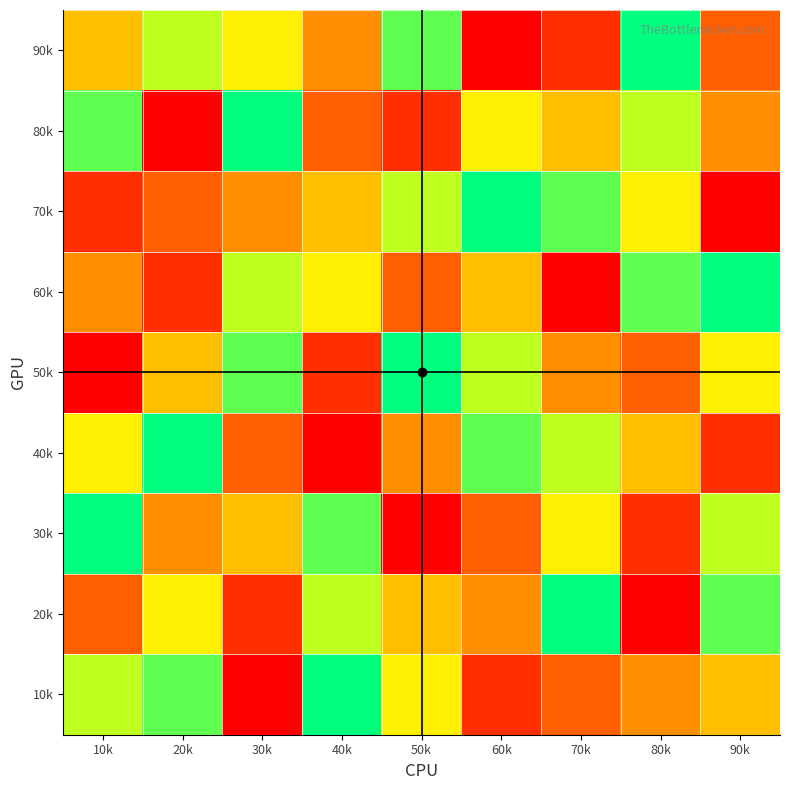

Reading right to left, transcribe all the data shown in this chart.

90k: 90k=3	80k=9	70k=2	60k=1	50k=8	40k=4	30k=6	20k=7	10k=5
80k: 90k=4	80k=7	70k=5	60k=6	50k=2	40k=3	30k=9	20k=1	10k=8
70k: 90k=1	80k=6	70k=8	60k=9	50k=7	40k=5	30k=4	20k=3	10k=2
60k: 90k=9	80k=8	70k=1	60k=5	50k=3	40k=6	30k=7	20k=2	10k=4
50k: 90k=6	80k=3	70k=4	60k=7	50k=9	40k=2	30k=8	20k=5	10k=1
40k: 90k=2	80k=5	70k=7	60k=8	50k=4	40k=1	30k=3	20k=9	10k=6
30k: 90k=7	80k=2	70k=6	60k=3	50k=1	40k=8	30k=5	20k=4	10k=9
20k: 90k=8	80k=1	70k=9	60k=4	50k=5	40k=7	30k=2	20k=6	10k=3
10k: 90k=5	80k=4	70k=3	60k=2	50k=6	40k=9	30k=1	20k=8	10k=7